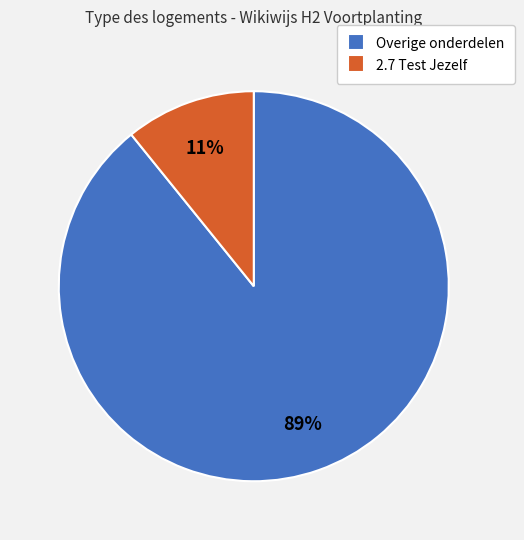

Between Overige onderdelen and 2.7 Test Jezelf, which is larger?

Overige onderdelen